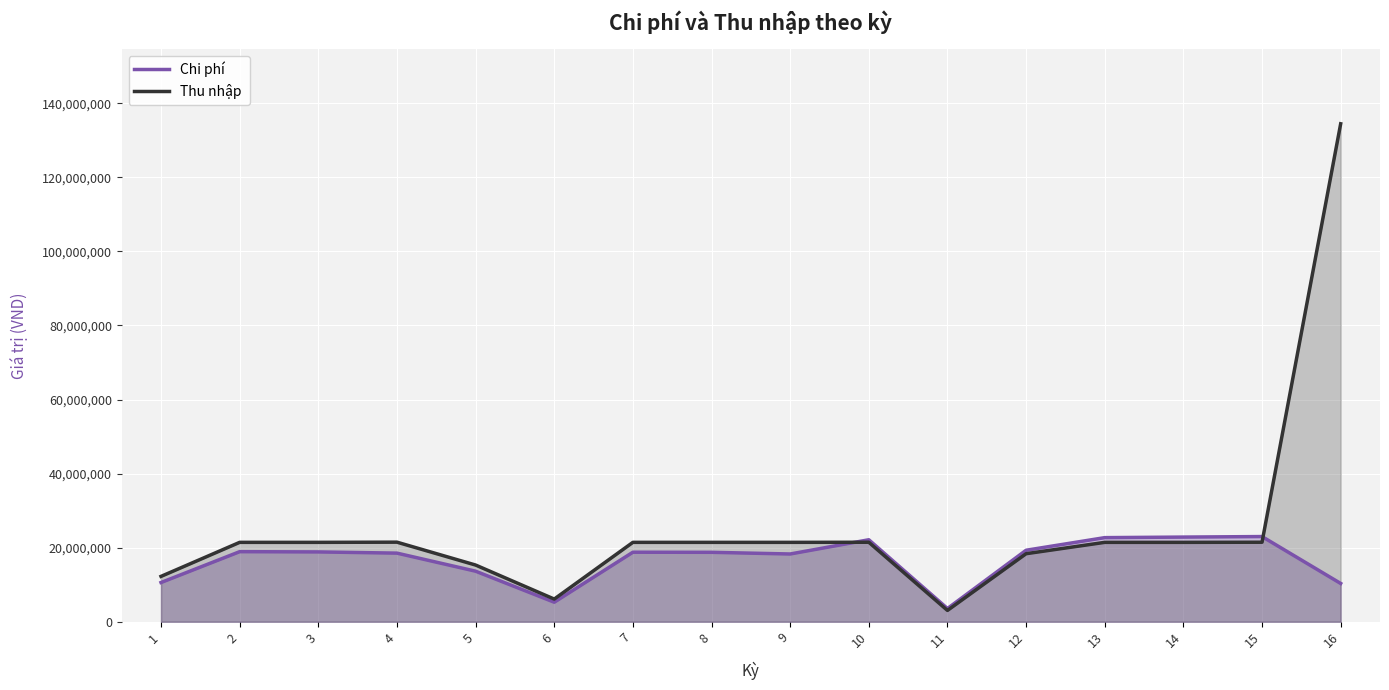

Which series has the largest total across all categories?

Thu nhập 